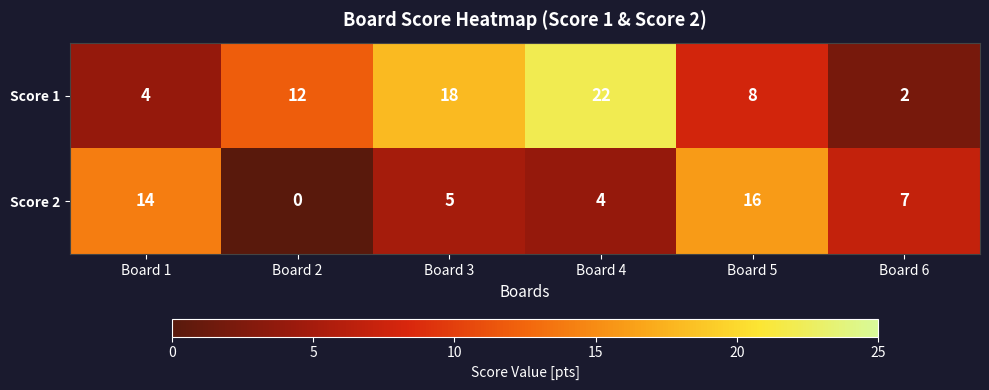

At Board 2, list the series in order from smallest to largest.

Score 2, Score 1